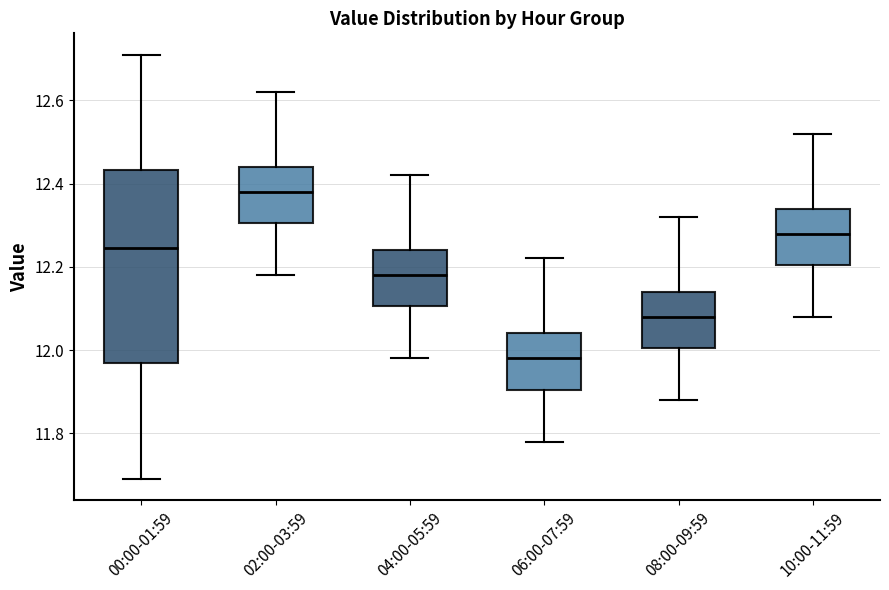

Which box is the tallest, from its lower edge to its upper edge?

00:00-01:59